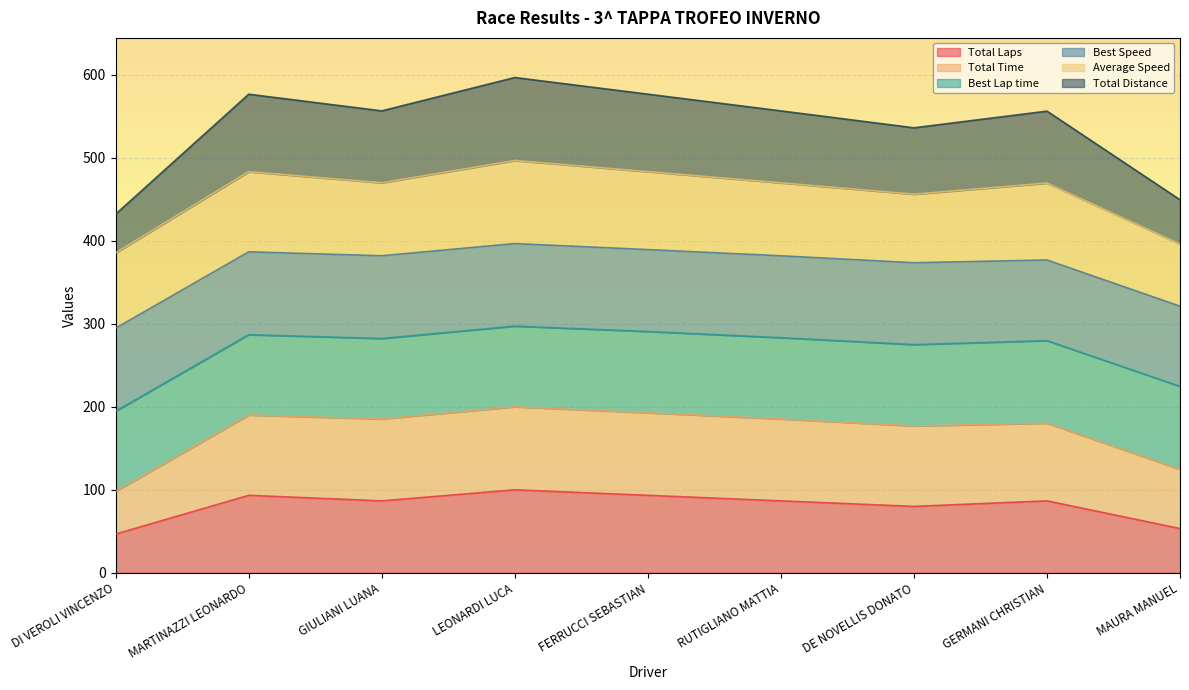

Does the chart display data point markers on the line(s)?

No